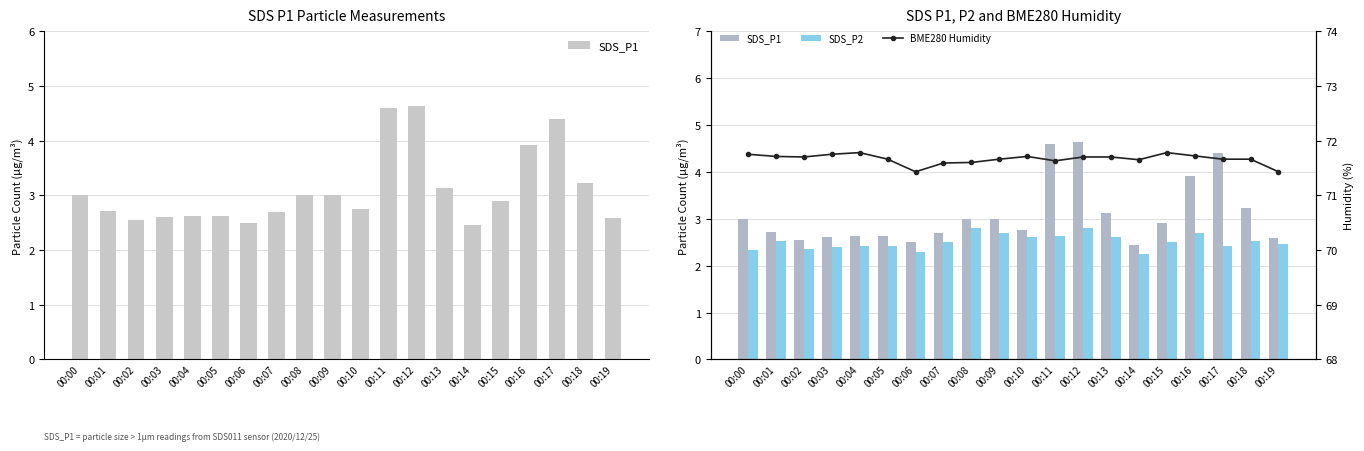

Which label corresponds to the smallest value in the chart?

00:14